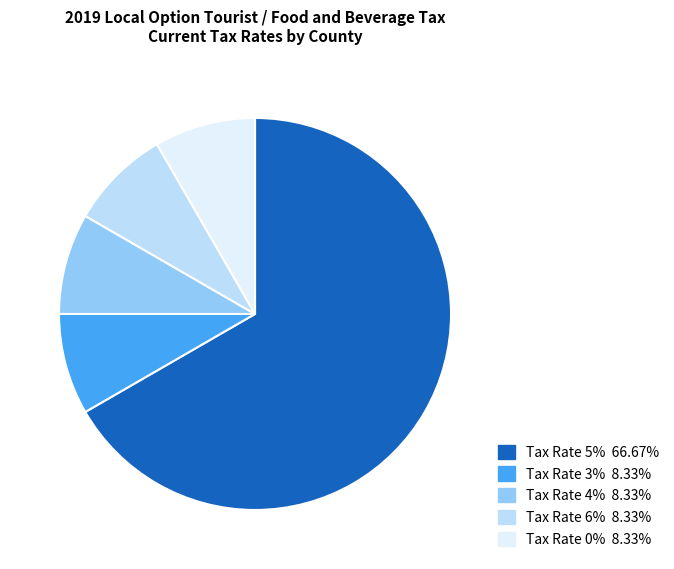

Is there a majority slice in this chart?

Yes